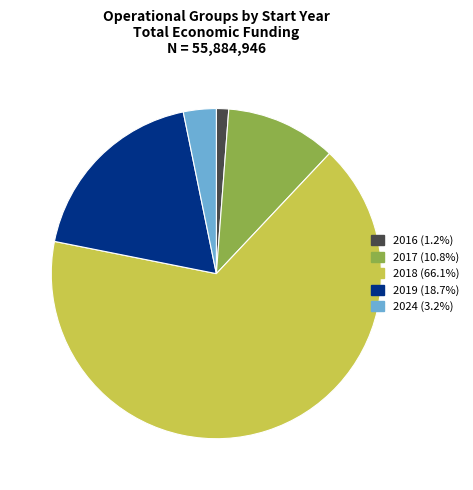

Does any single category account for the majority?

Yes